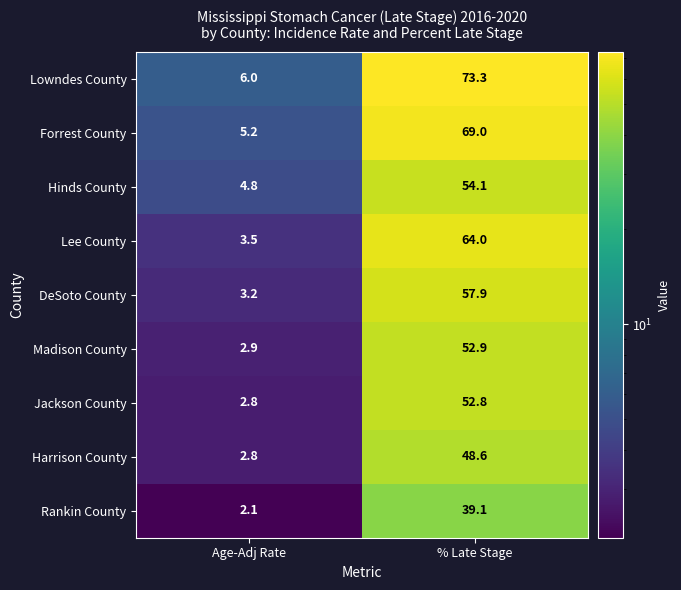

Where does the DeSoto County series first go above 57?

% Late Stage